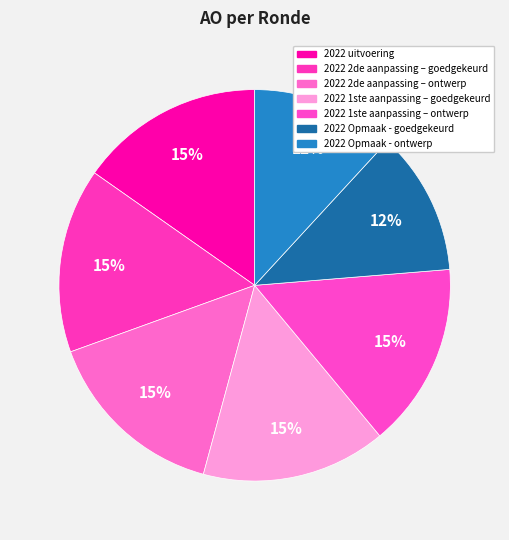

How many slices are in this pie chart?

7